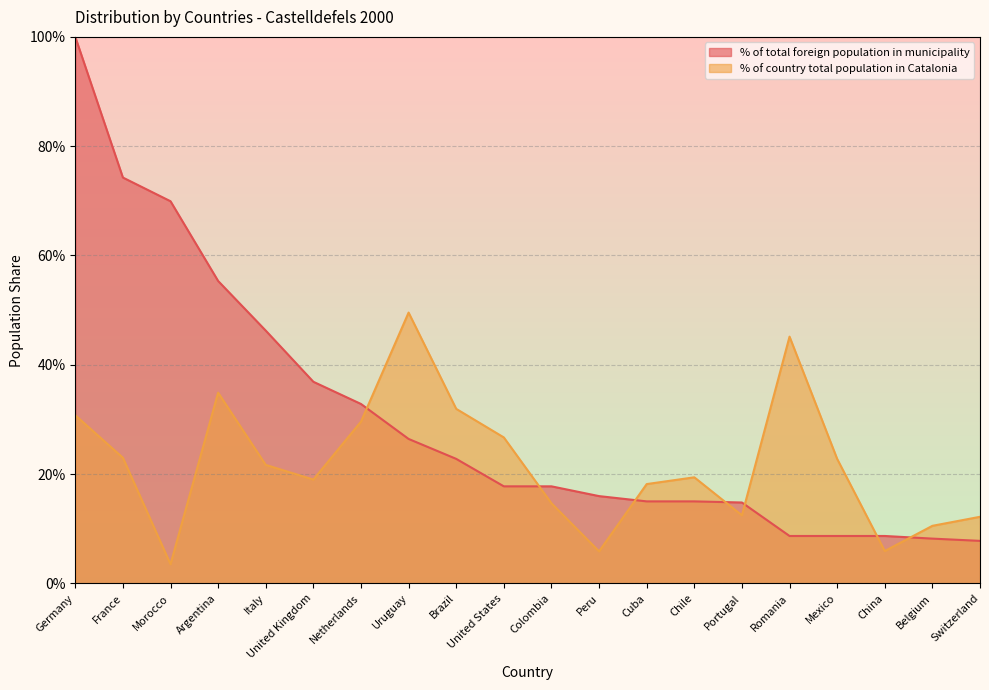

What is the label of the 9th point from the right?

Peru